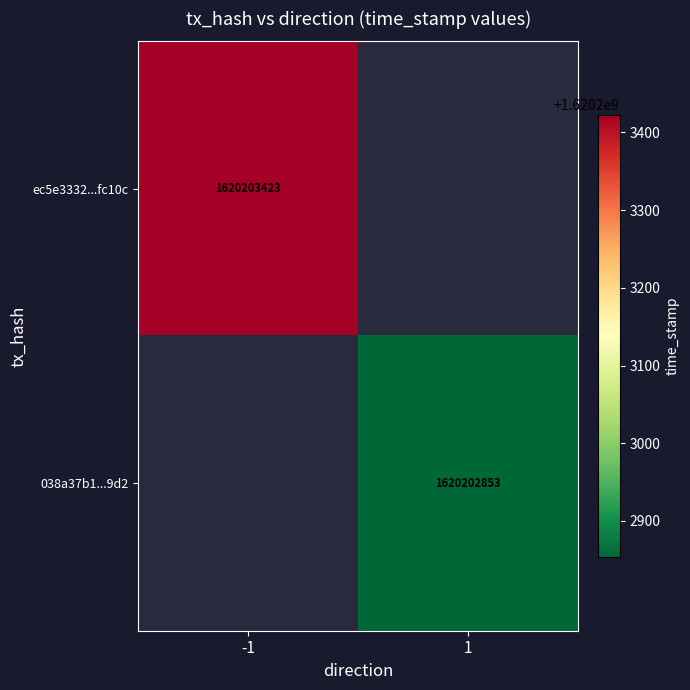

At 0, list the series in order from smallest to largest.

ec5e3332981ebe923b8d263f8a9e6d7473fc10c, 038a37b15739269d03e2b7cbdb06e34e33549d2